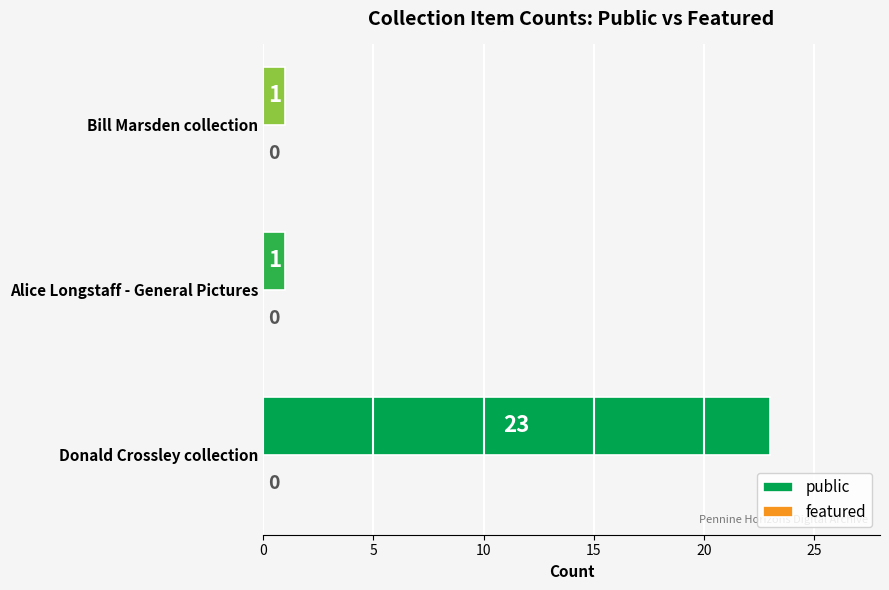

What is the ratio of the value at Donald Crossley collection to the value at Alice Longstaff - General Pictures?

23.0